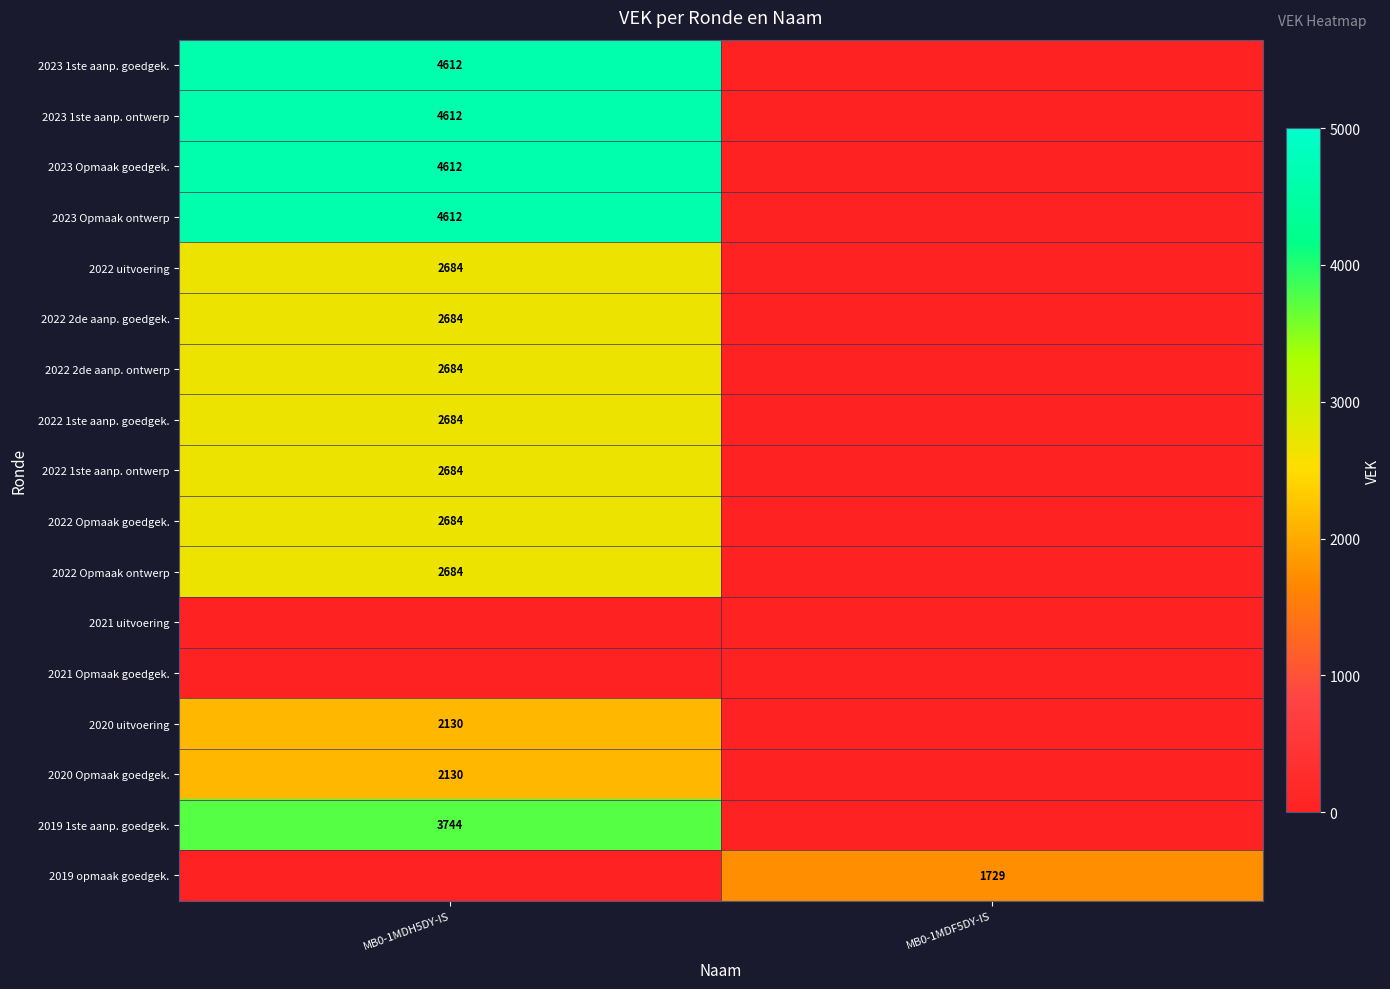

The value of 2023 Opmaak ontwerp at MB0-1MDH5DY-IS is 4612. True or false?

True